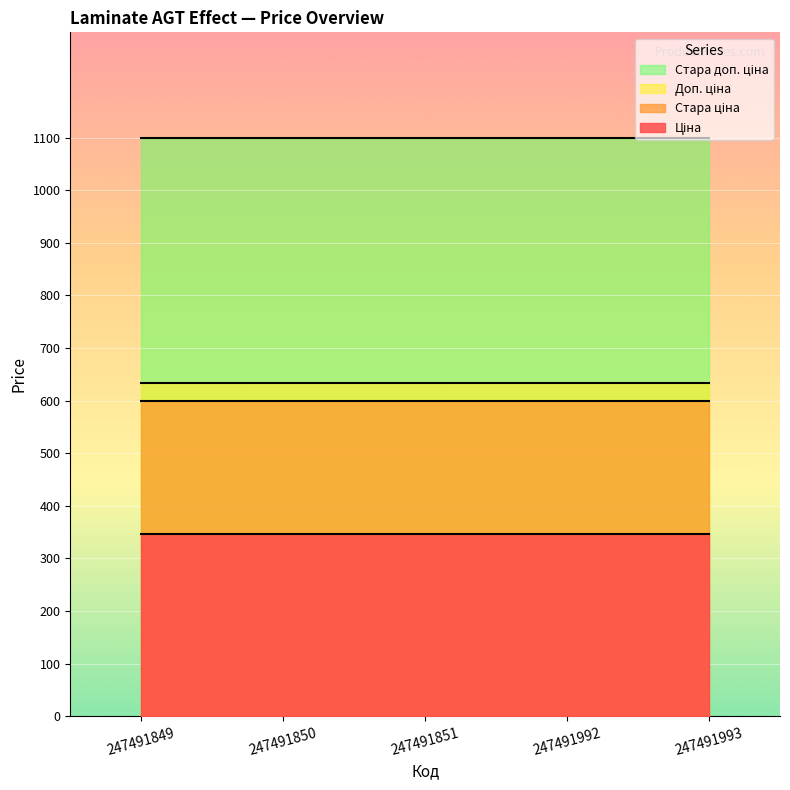

True or false: Доп. ціна has a value of 634.0 at 247491849.

True